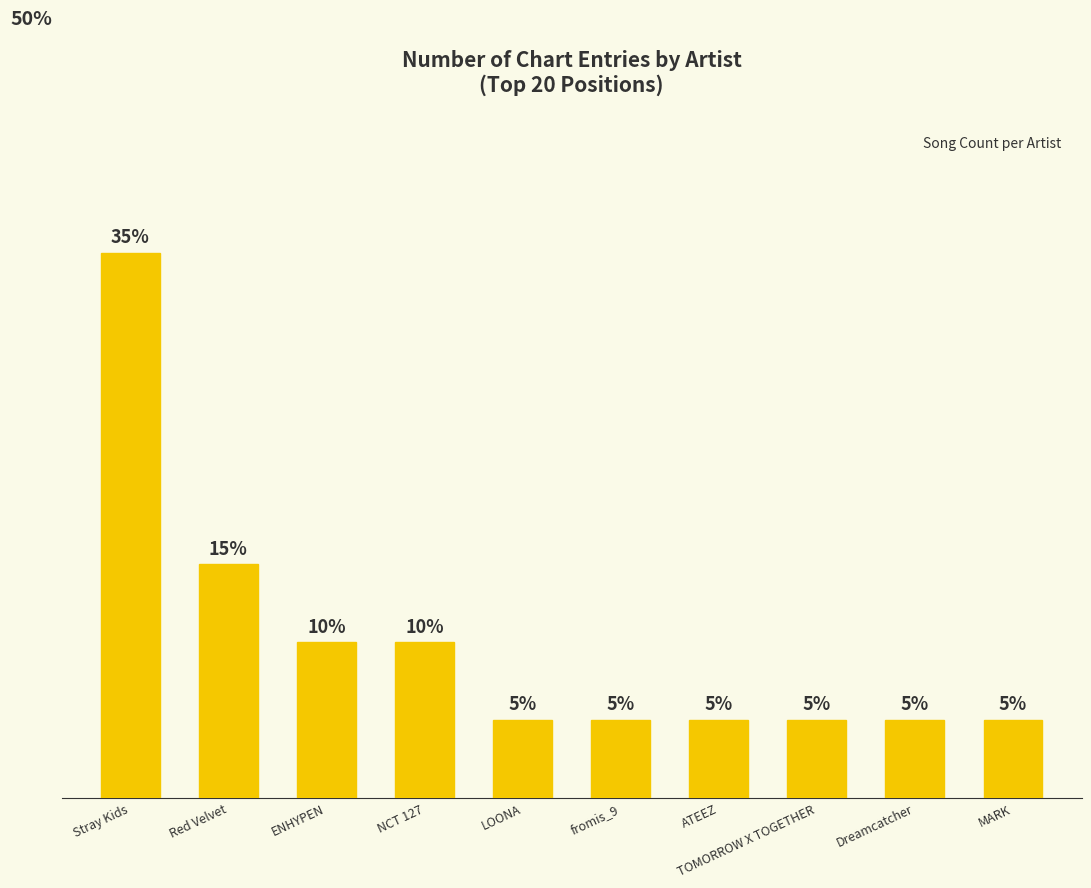

Reading left to right, what are all the values shown in this chart?

Stray Kids=7	Red Velvet=3	ENHYPEN=2	NCT 127=2	LOONA=1	fromis_9=1	ATEEZ=1	TOMORROW X TOGETHER=1	Dreamcatcher=1	MARK=1